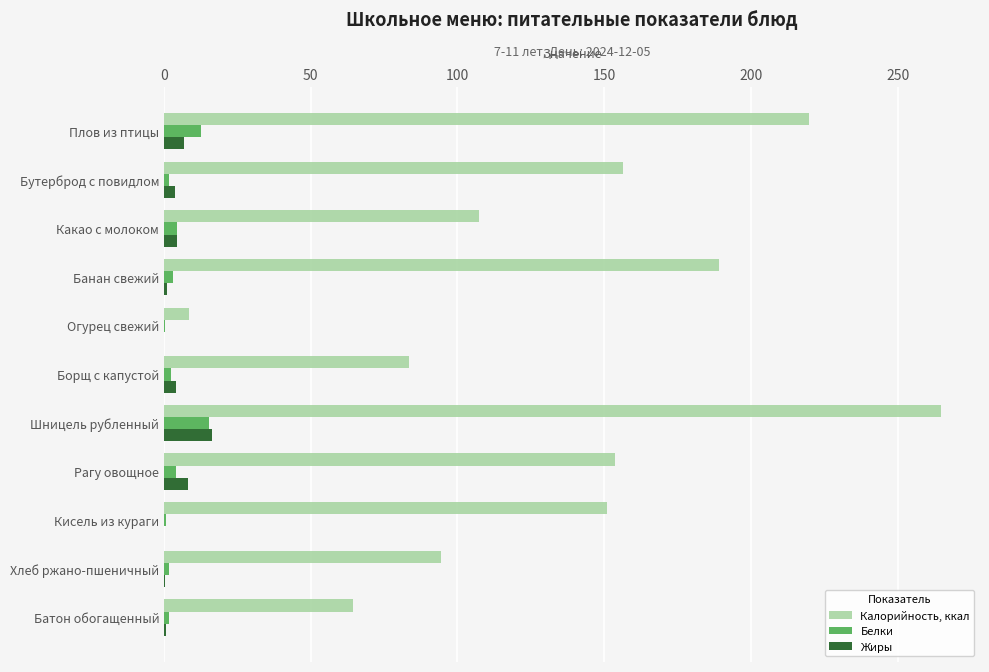

At which label does Жиры reach its peak?

Шницель рубленный